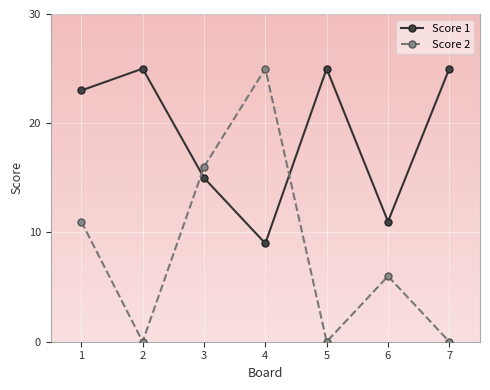

Is the value of Score 1 at 5 greater than the value of Score 2 at 1?

Yes